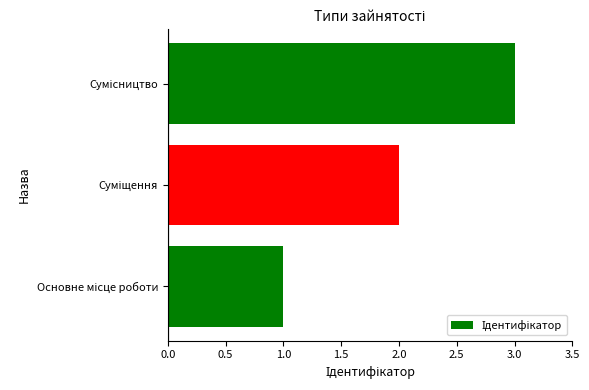

What is the sum of all values?

6